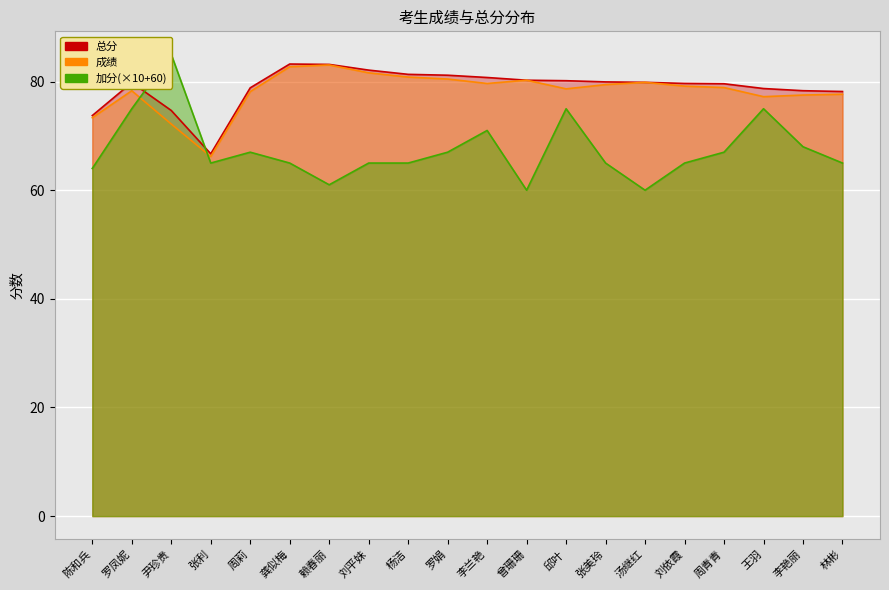

The 加分 series shows 65.0 at 张美玲. True or false?

True